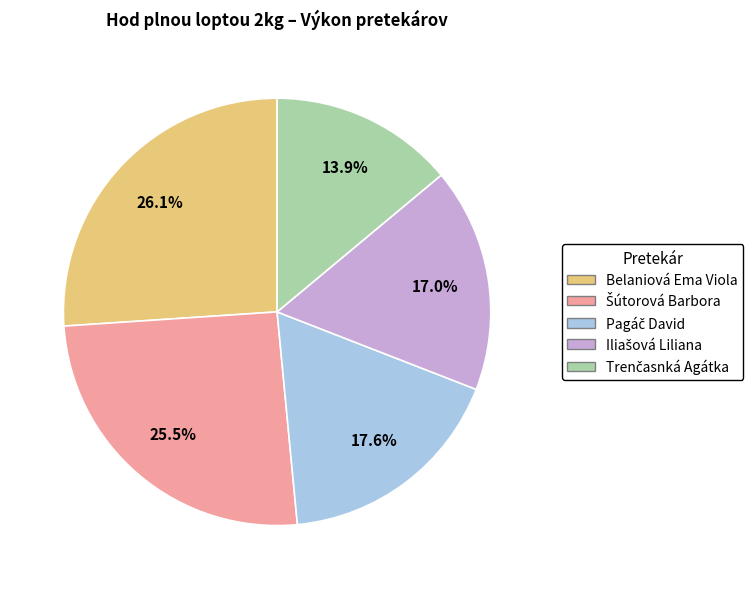

Is there a majority slice in this chart?

No